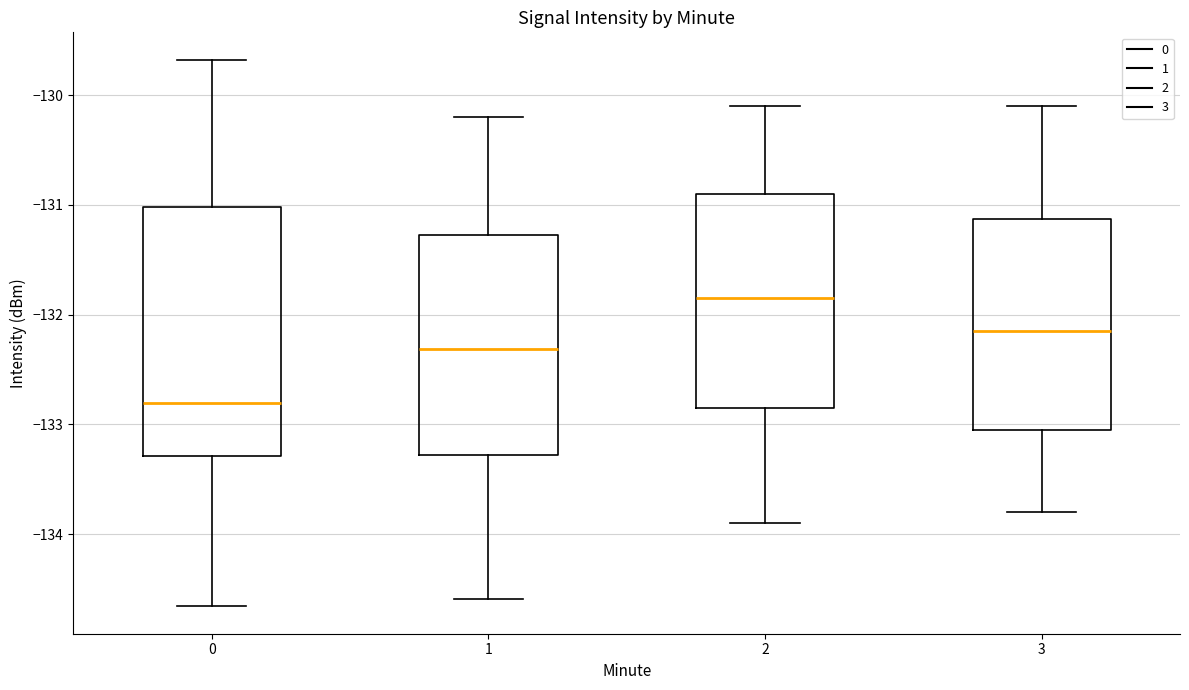

Which box is the tallest, from its lower edge to its upper edge?

0